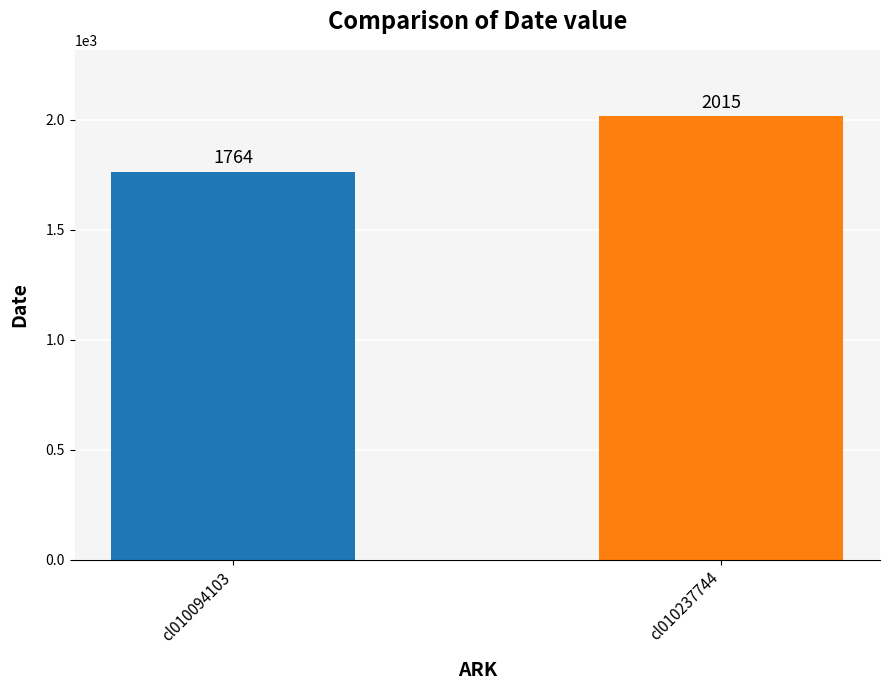

Between cl010094103 and cl010237744, which is larger?

cl010237744